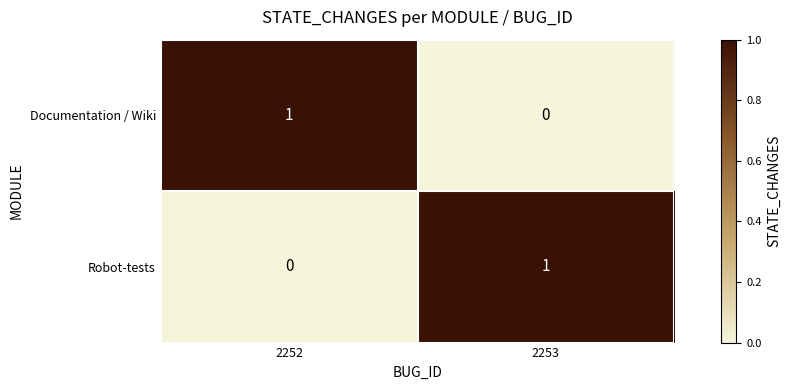

How many data points does each series have?

2